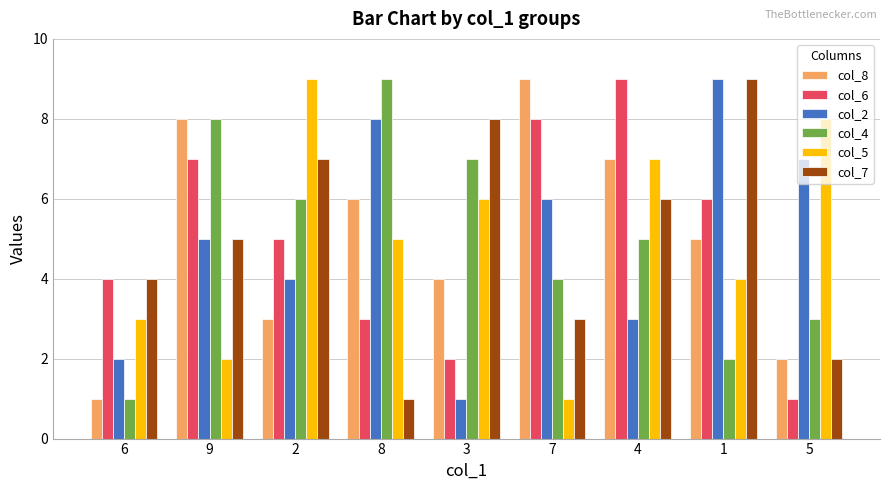

What is the label of the 4th bar from the left?

8